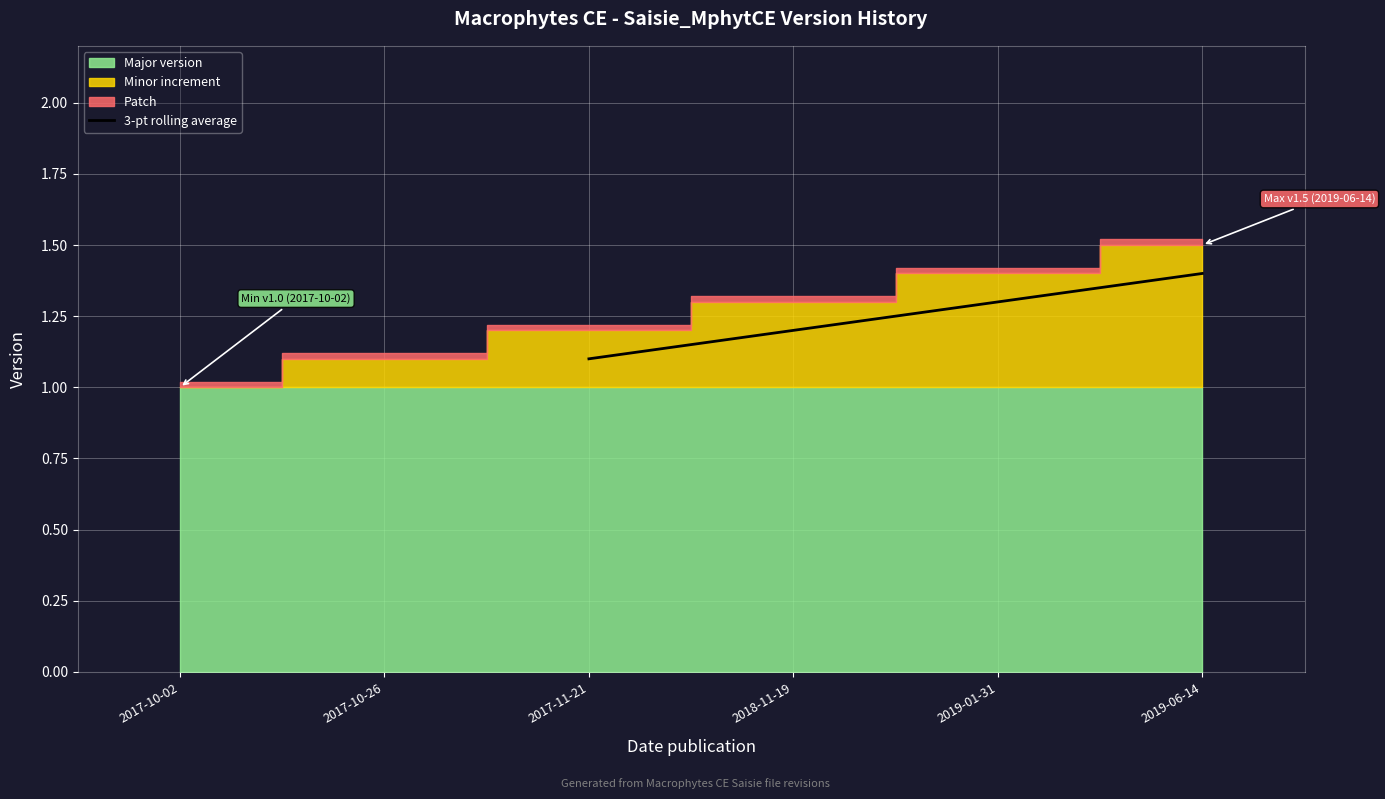

True or false: 3-pt rolling average has more than 1 interior local peaks.

False